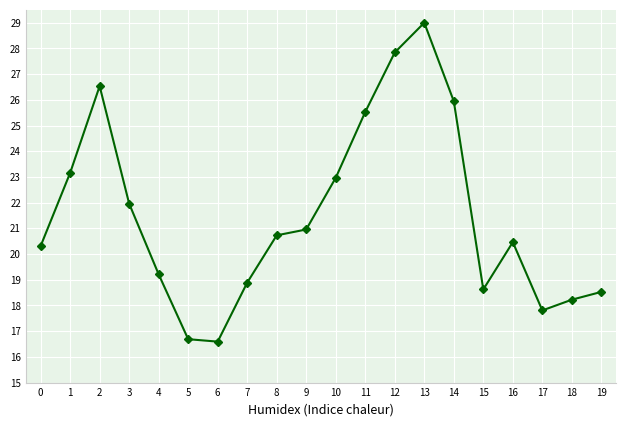

At which category does the chart reach its peak across all series?

13